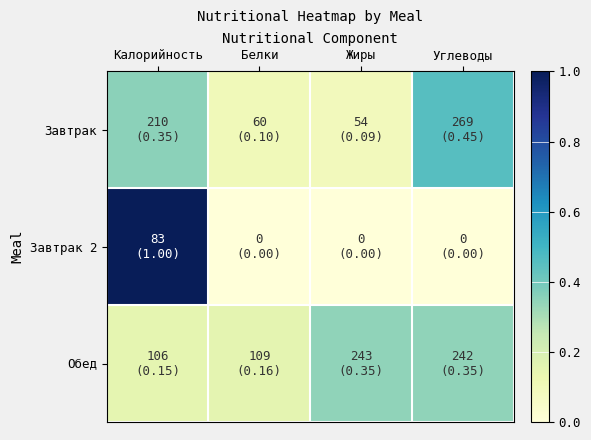

At which category is the sum across all series the highest?

Калорийность